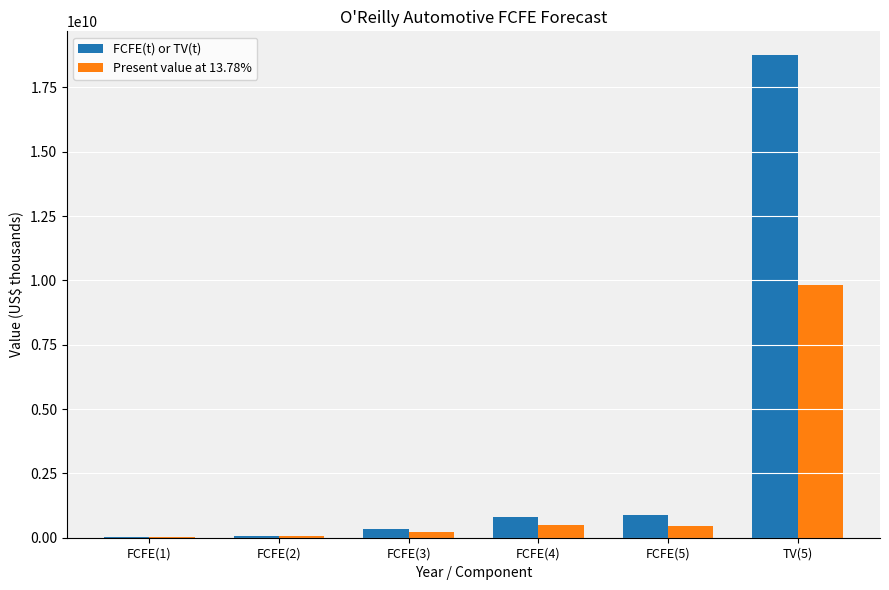

Where does the Present value at 13.78% series first go above 465554695?

FCFE(4)